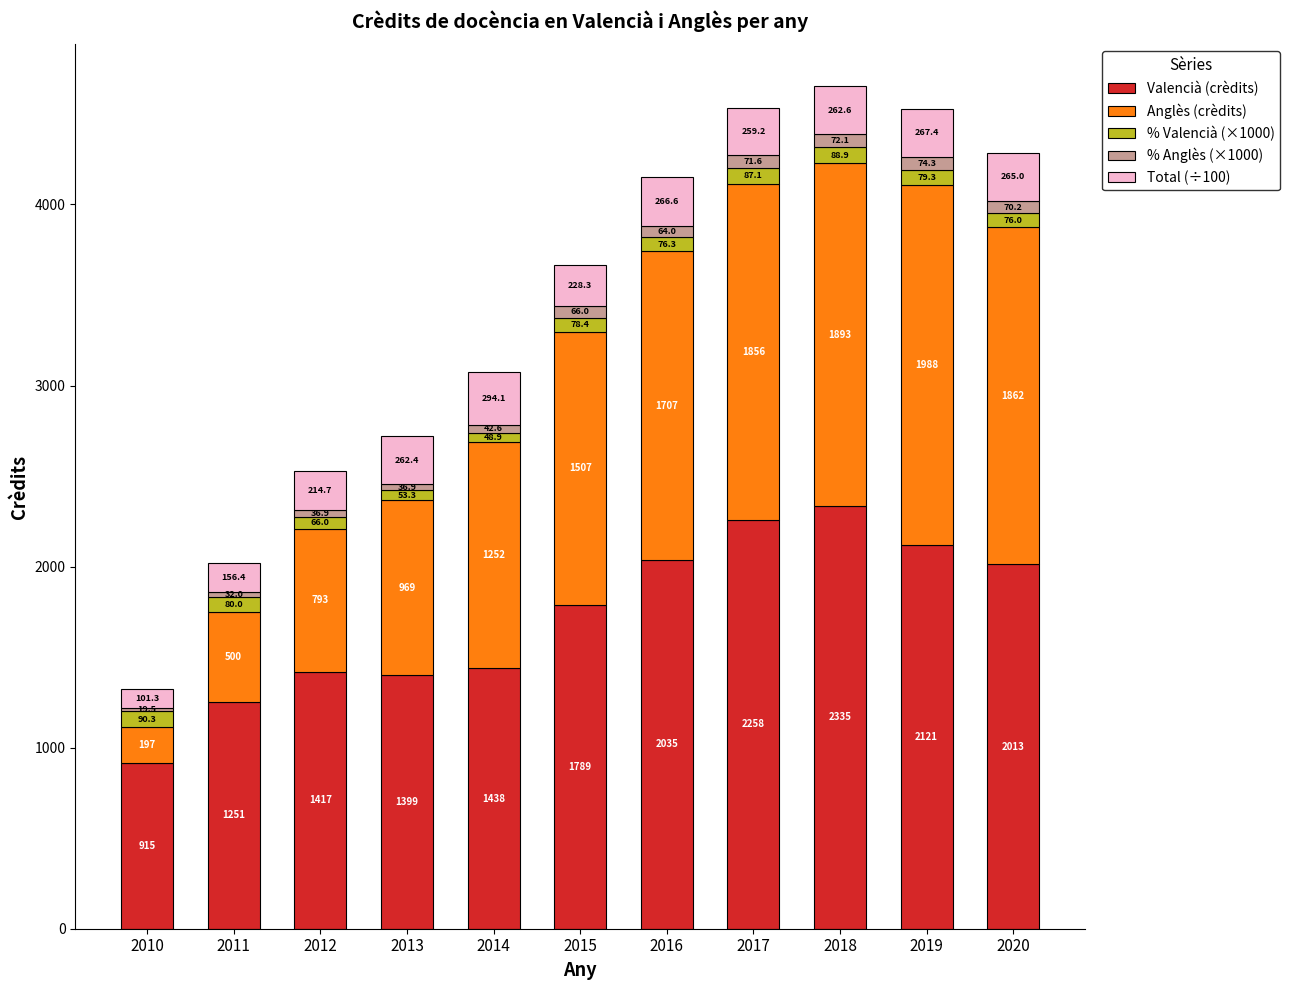

At which category is the sum across all series the highest?

2018